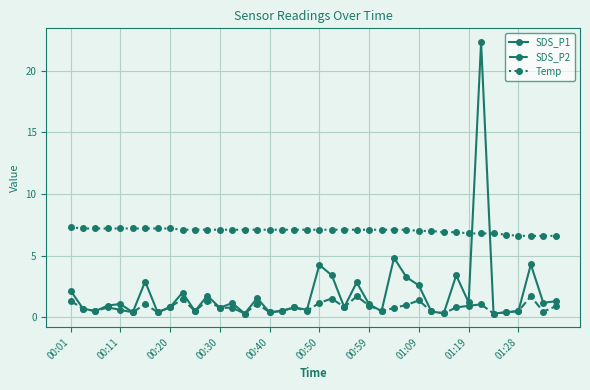

What are all the series names shown in the legend?

SDS_P1, SDS_P2, Temp